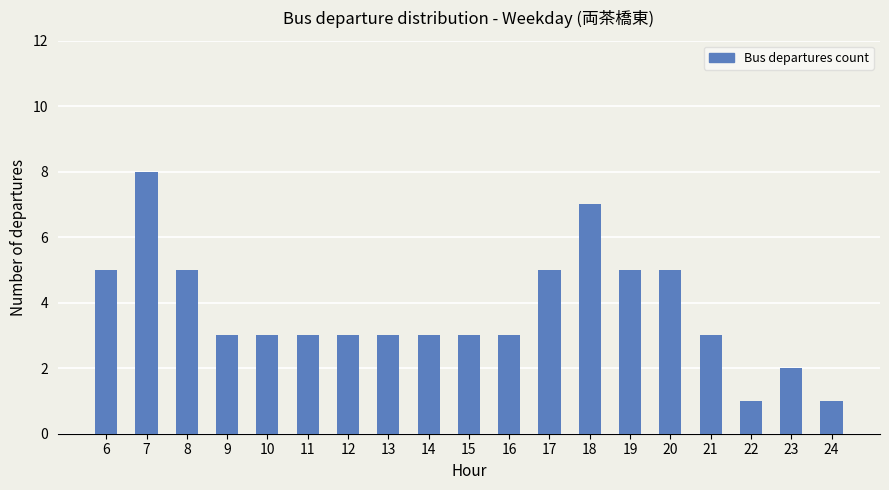

What is the sum of the values at 17 and 9?

8